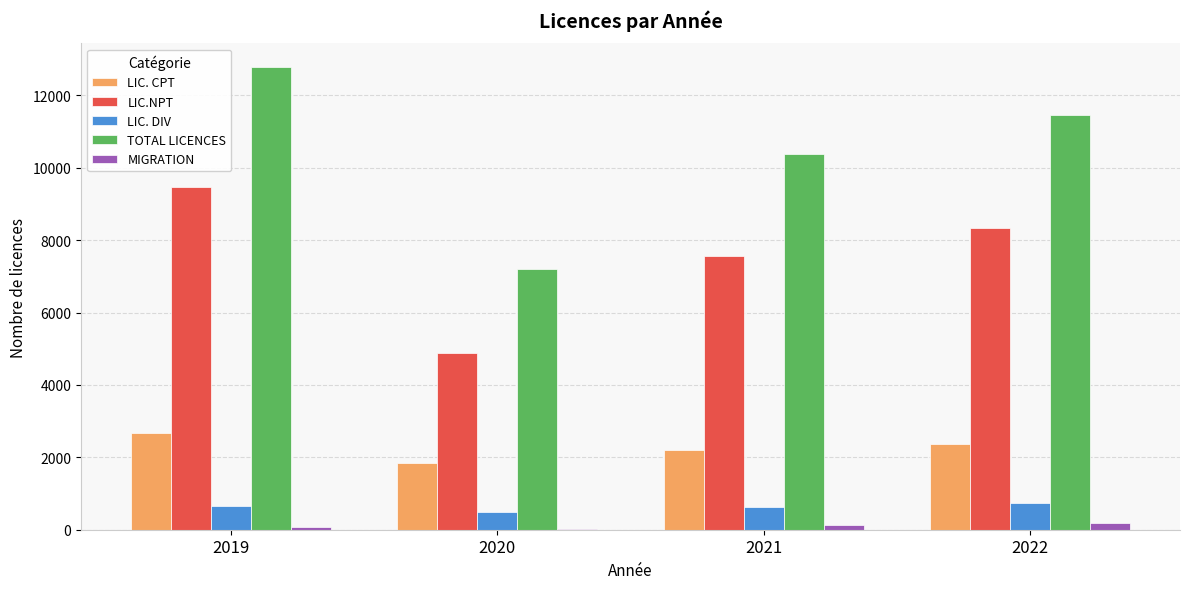

The TOTAL LICENCES series shows 5236 at 2022. True or false?

False